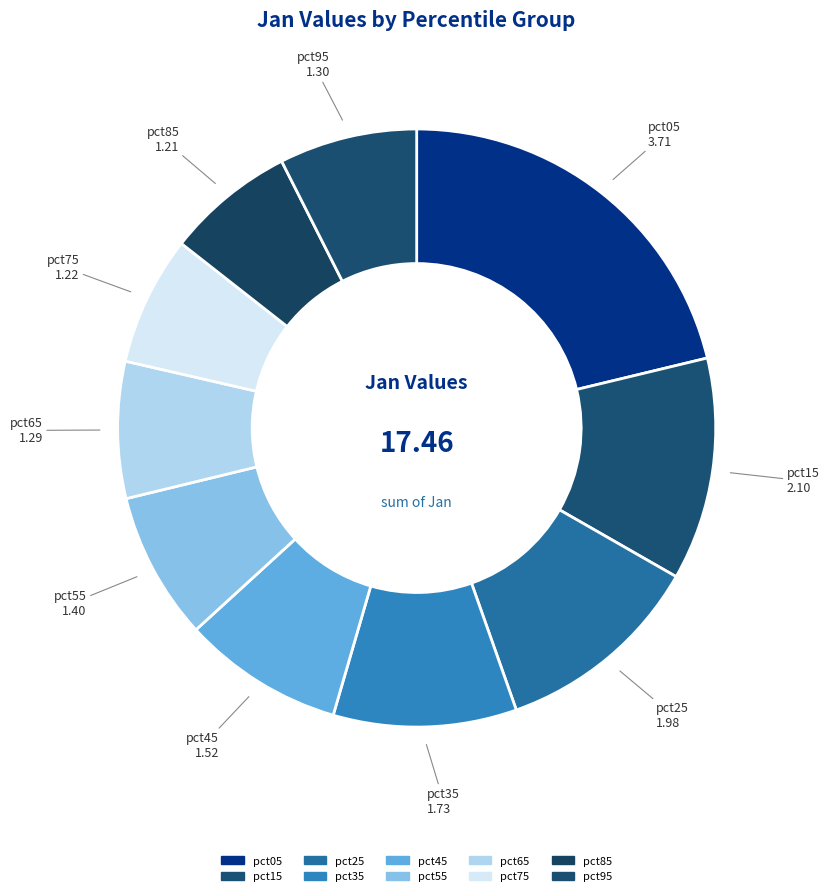

To the nearest percent, what percentage of the pie is pct25?

11%